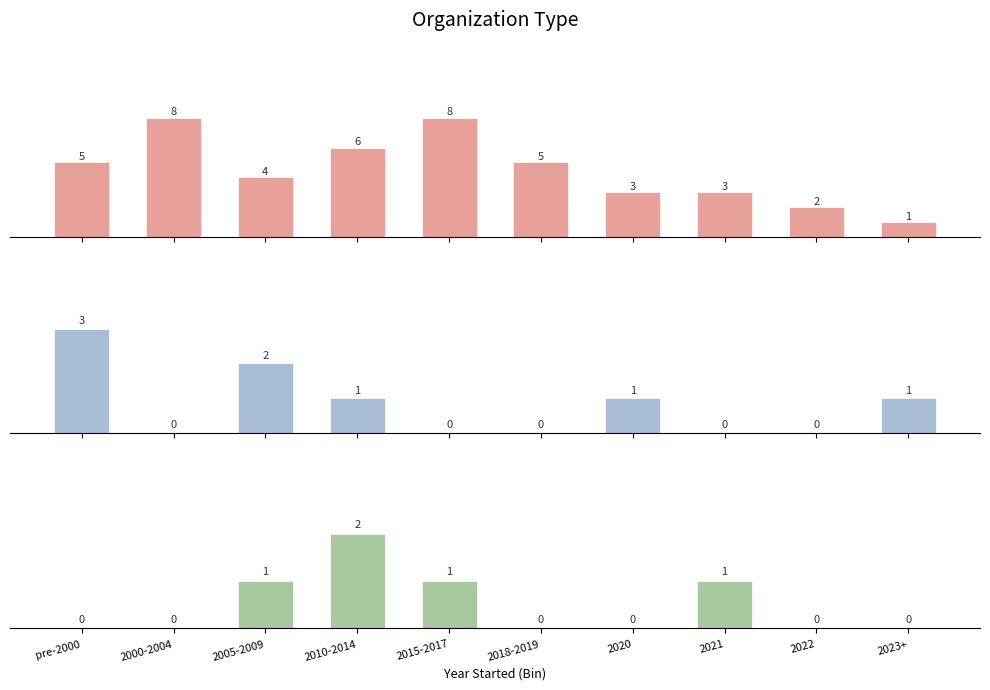

What is the label of the 7th bar from the left?

2020